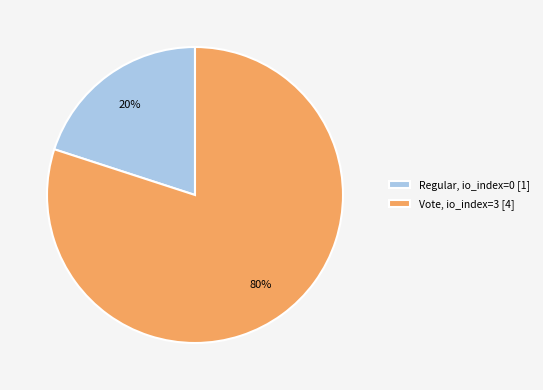

What is the largest slice in the pie chart?

Vote, io_index=3 [4]